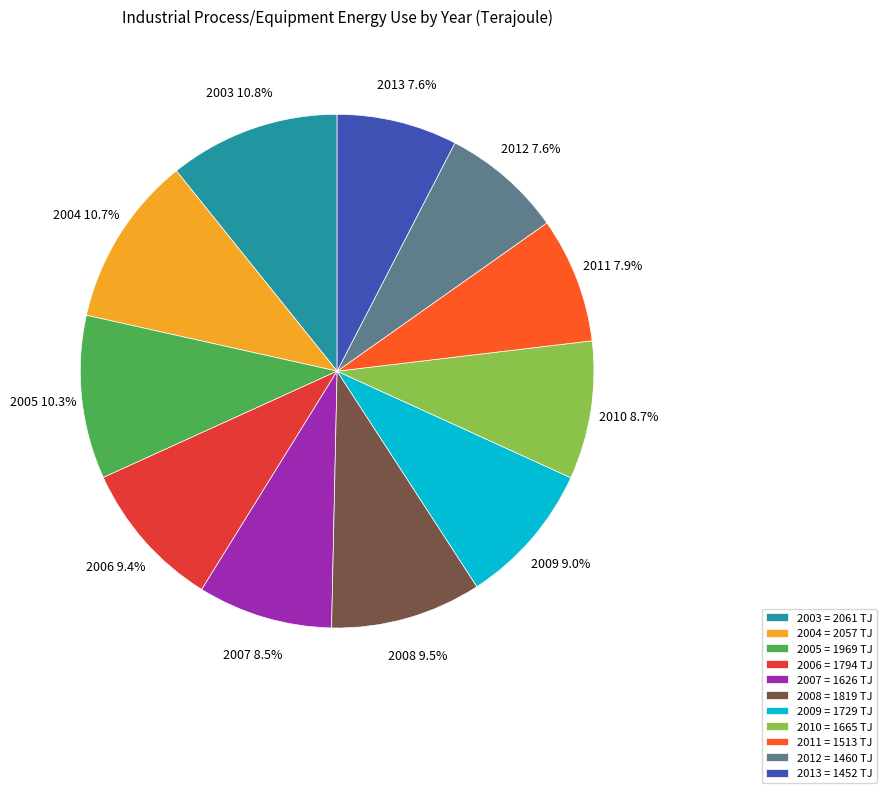

Count the number of slices in the pie.

11